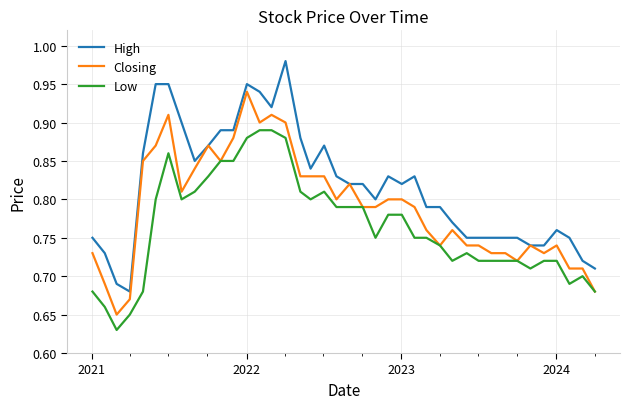

True or false: Low and High cross at least once.

False